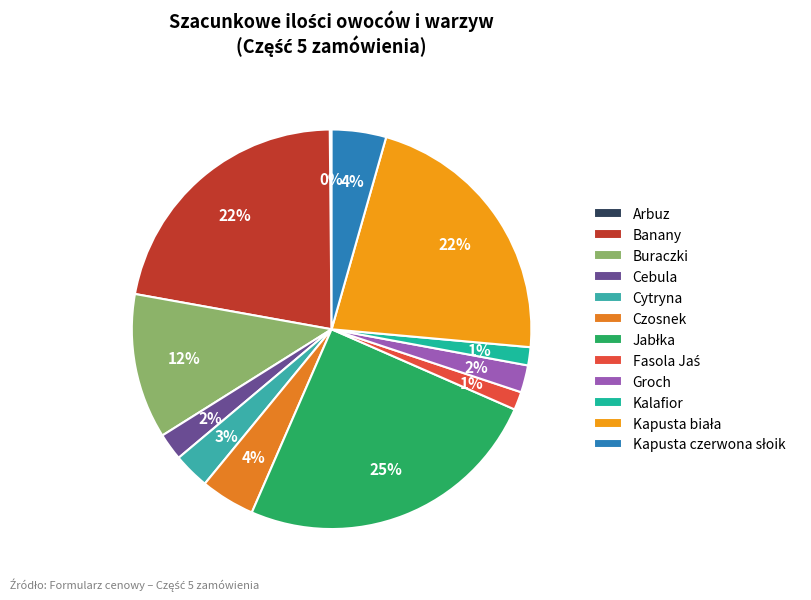

To the nearest percent, what is the average slice percentage?

8%